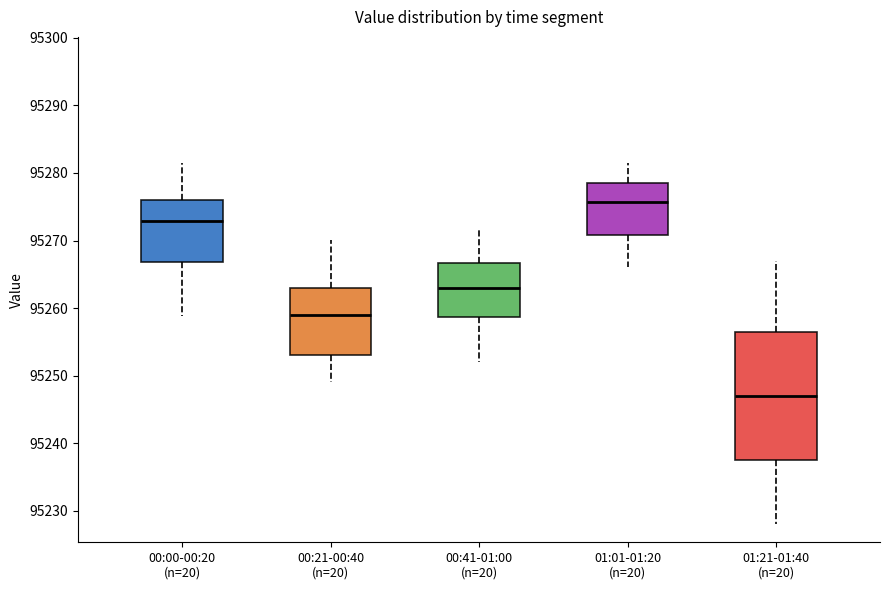

Comparing the boxes themselves (not the whiskers), which one is the tallest?

01:21-01:40 (n=20)